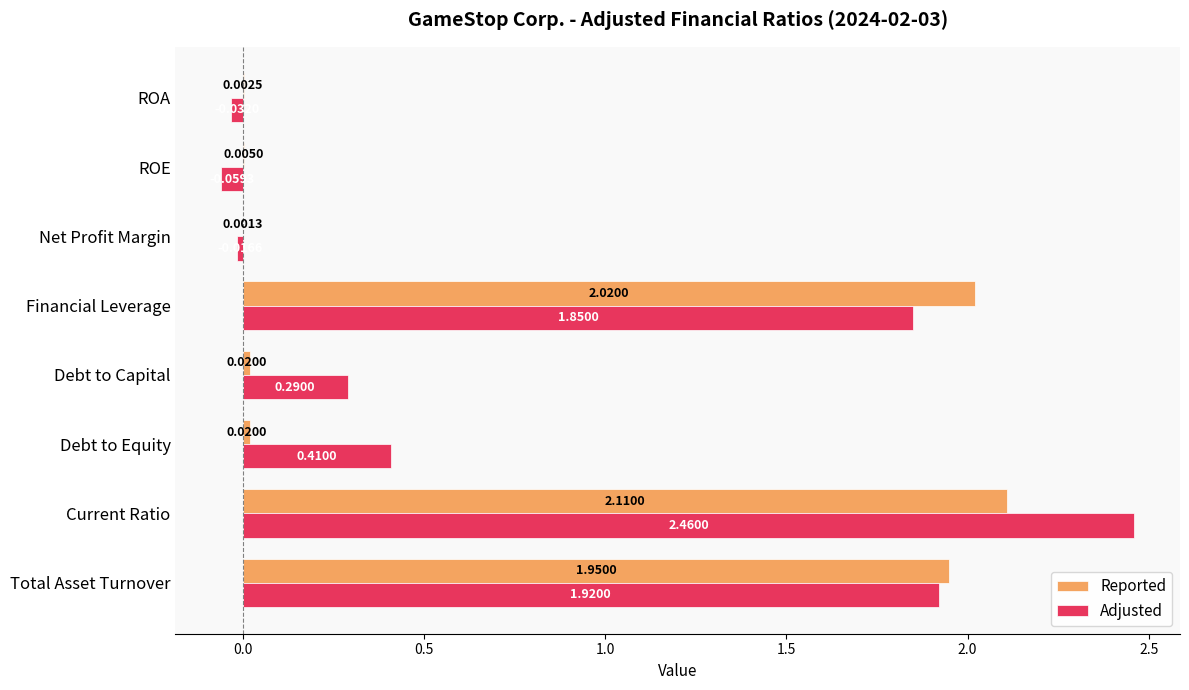

Which series has the widest spread of values?

Adjusted